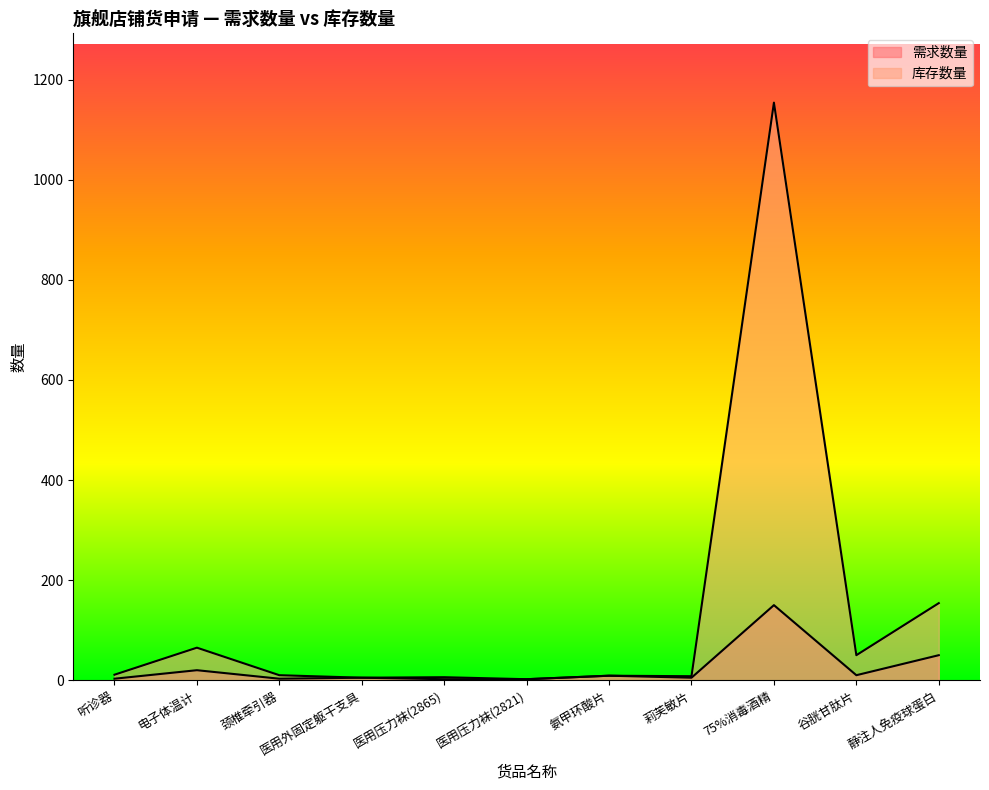

Count the number of categories in the chart.

11